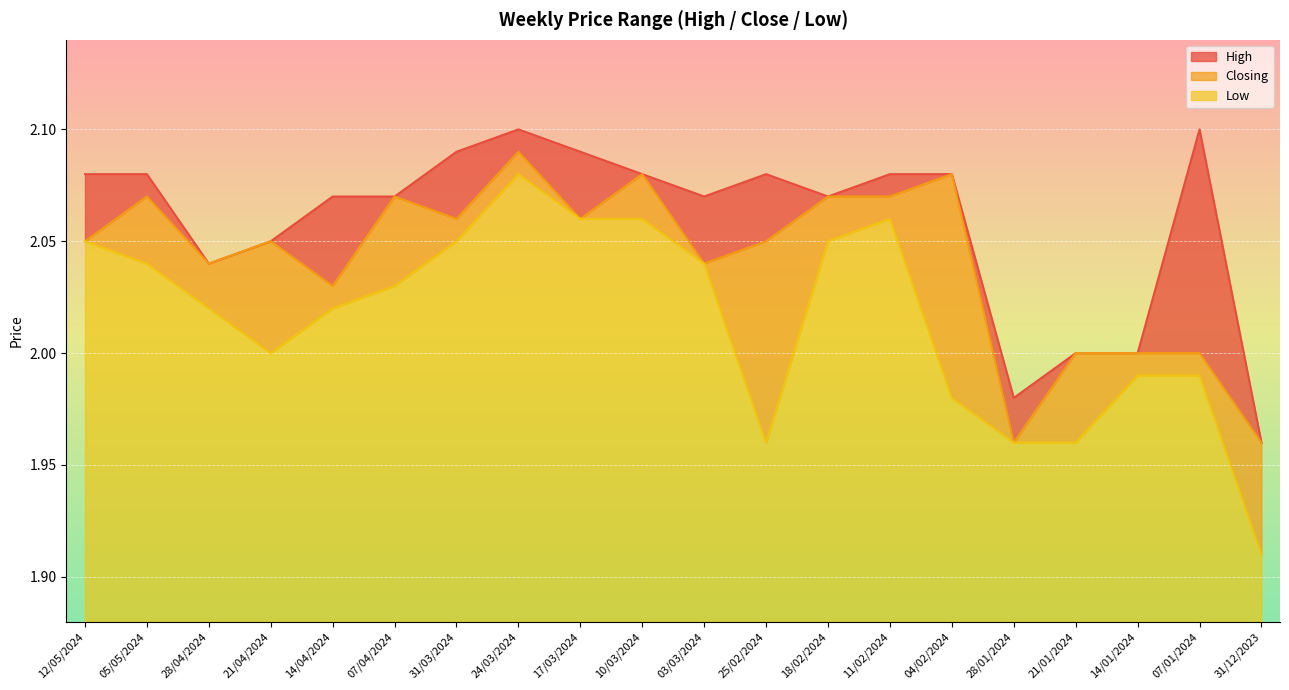

What are all the series names shown in the legend?

High, Closing, Low